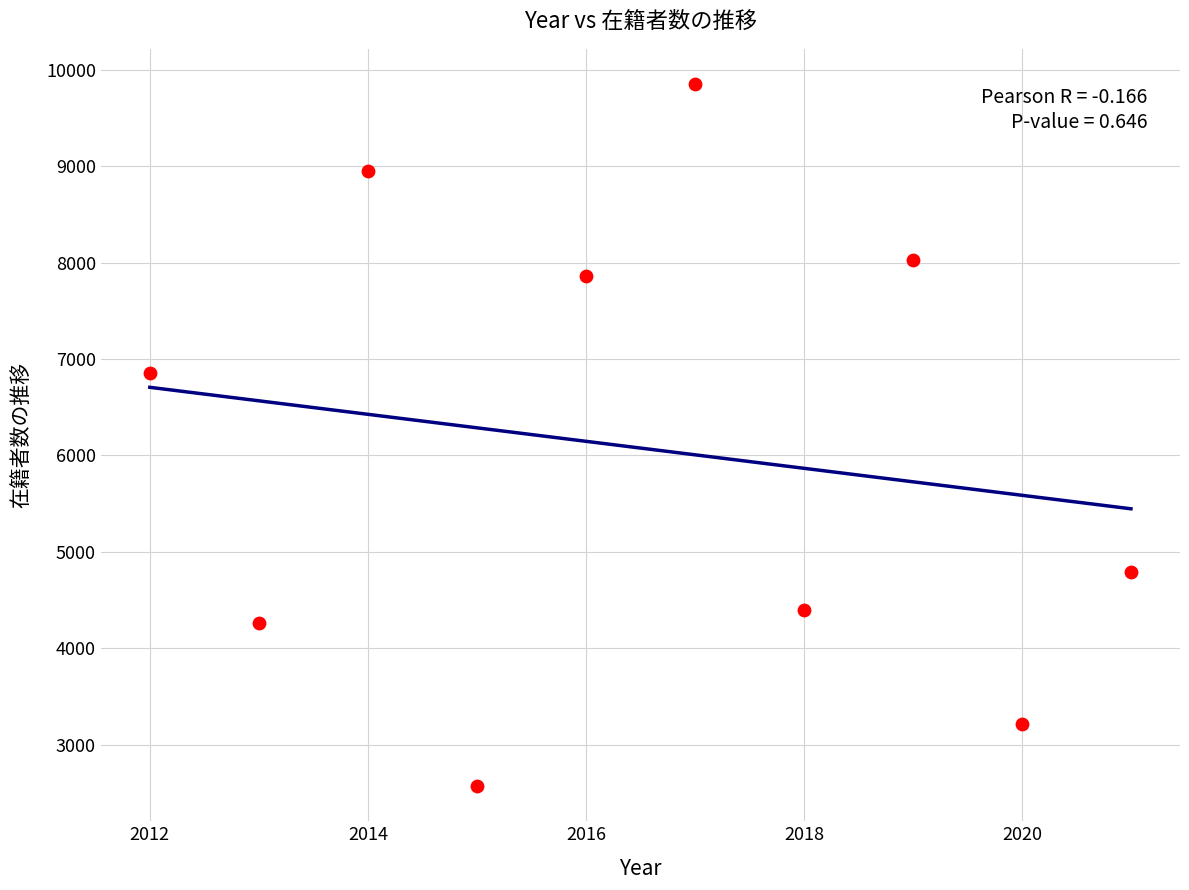

What is the range of Y values (max minus min)?

7283